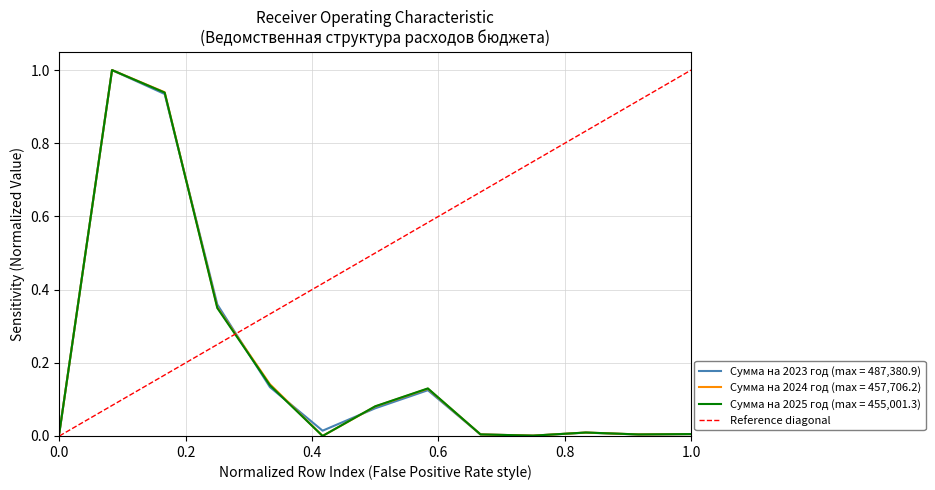

True or false: the data shows 1 at 0.2.

False